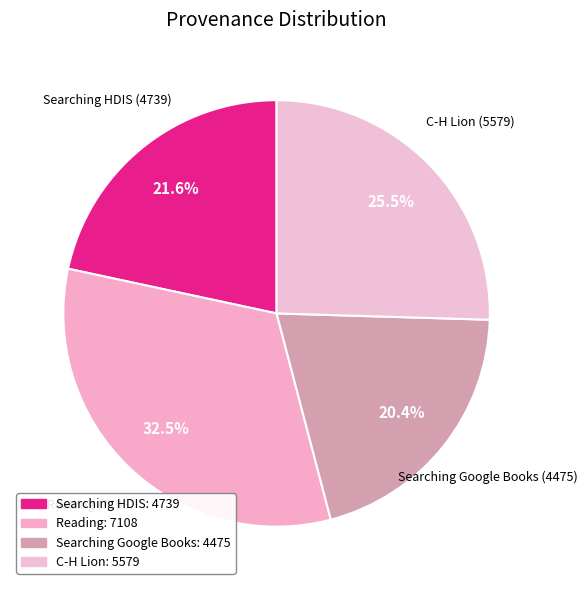

What percentage is the Searching Google Books slice, to the nearest percent?

20%